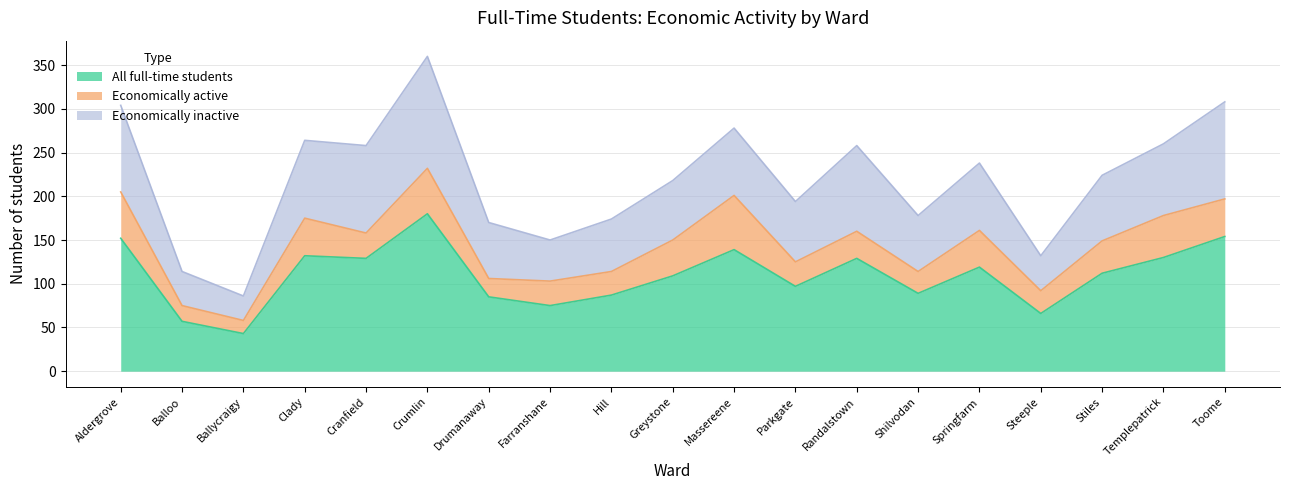

Which series has the largest total across all categories?

All full-time students